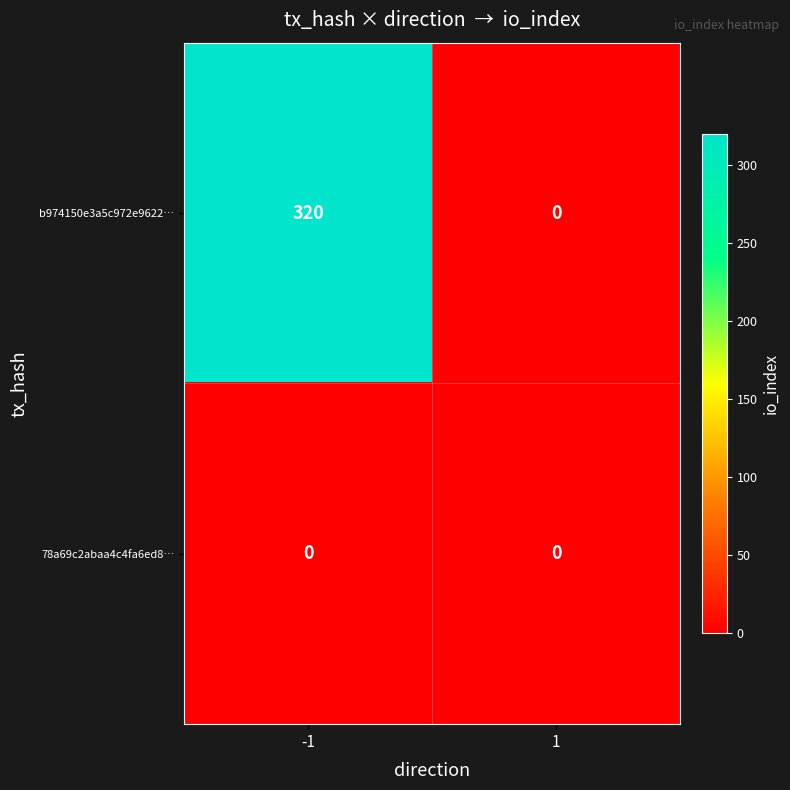

The value of b974150e3a5c972e9622… at 1 is 0. True or false?

True